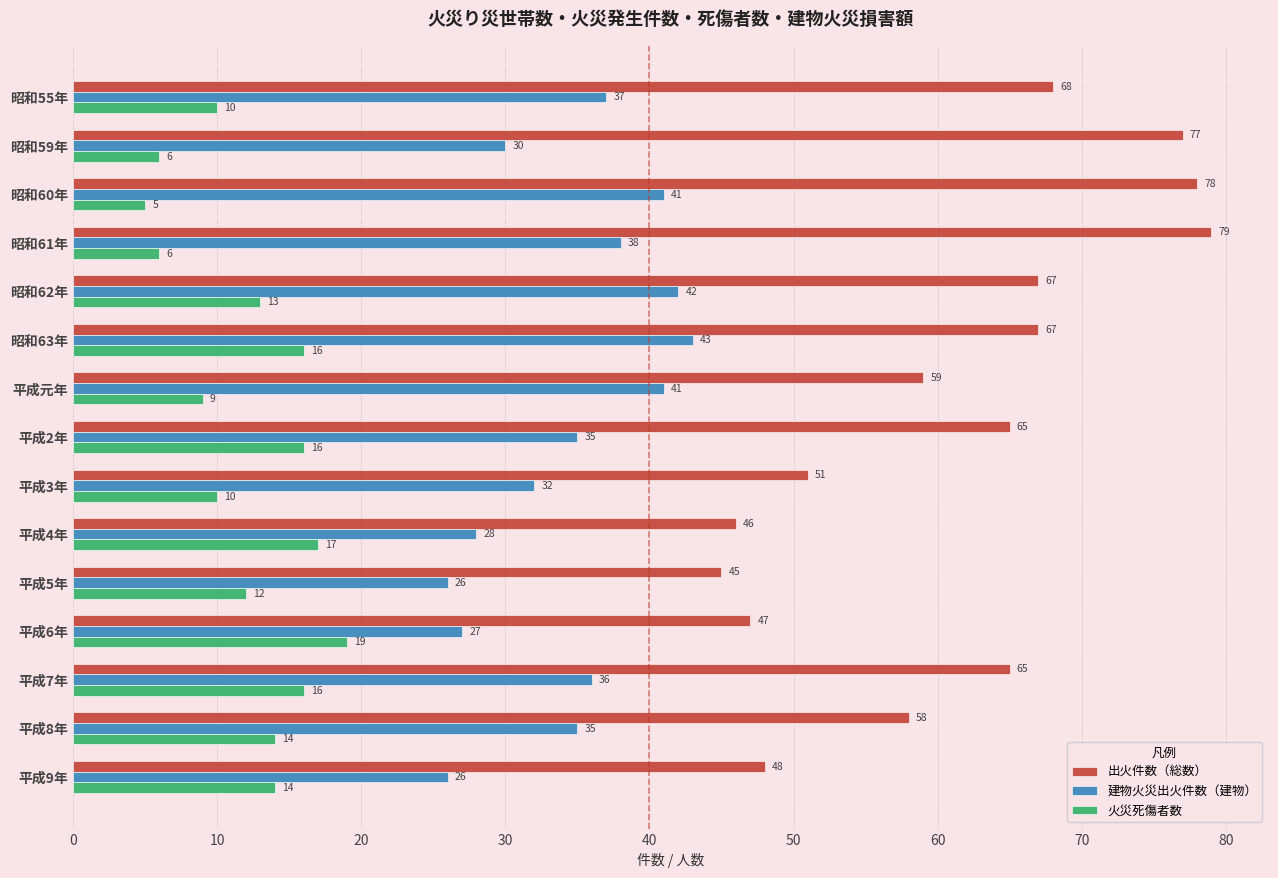

At how many categories does at least one series exceed 5?

15